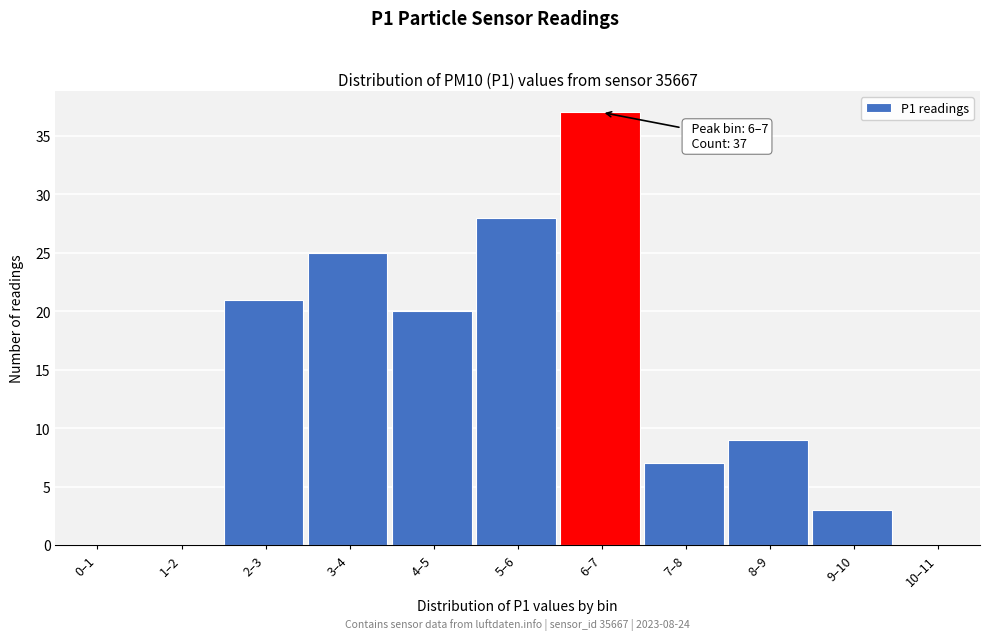

Reading left to right, extract all data points from this chart.

0–1=0	1–2=0	2–3=21	3–4=25	4–5=20	5–6=28	6–7=37	7–8=7	8–9=9	9–10=3	10–11=0